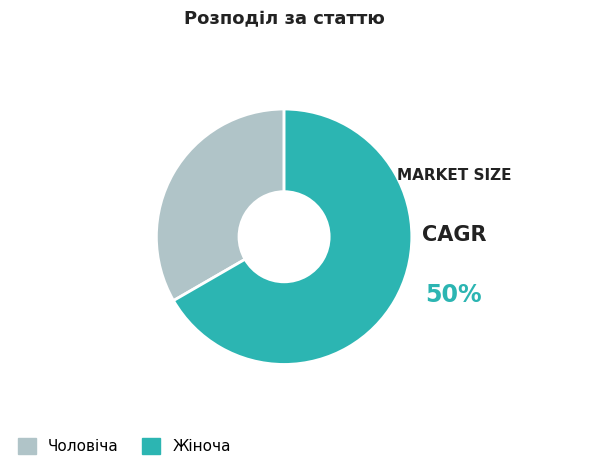

Is the sum of Жіноча and Чоловіча greater than half?

Yes